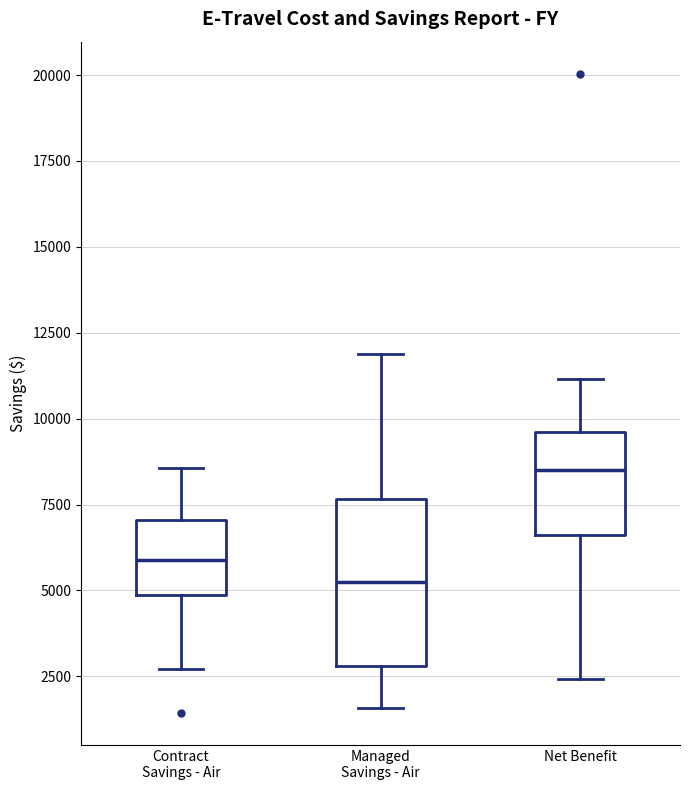

Comparing the boxes themselves (not the whiskers), which one is the tallest?

Managed Savings - Air